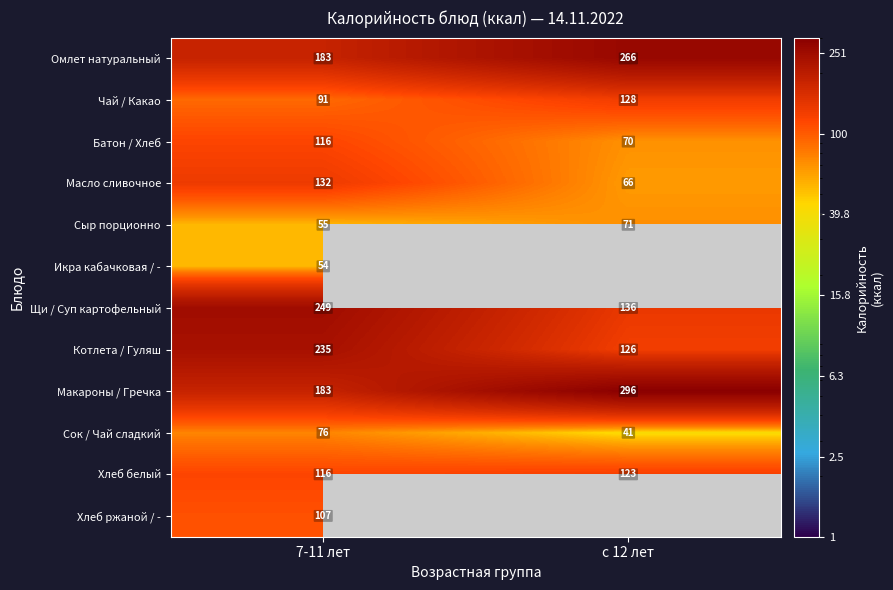

What is the spread (max minus min) of values at с 12 лет?

255.0